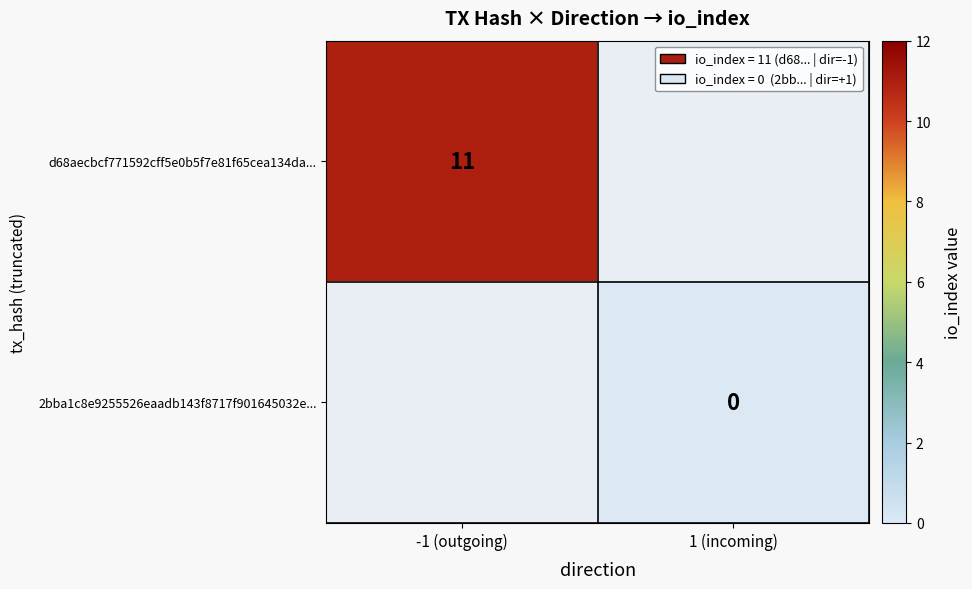

The d68aecbcf771592cff5e0b5f7e81f65cea134da... series shows 11 at -1 (outgoing). True or false?

True